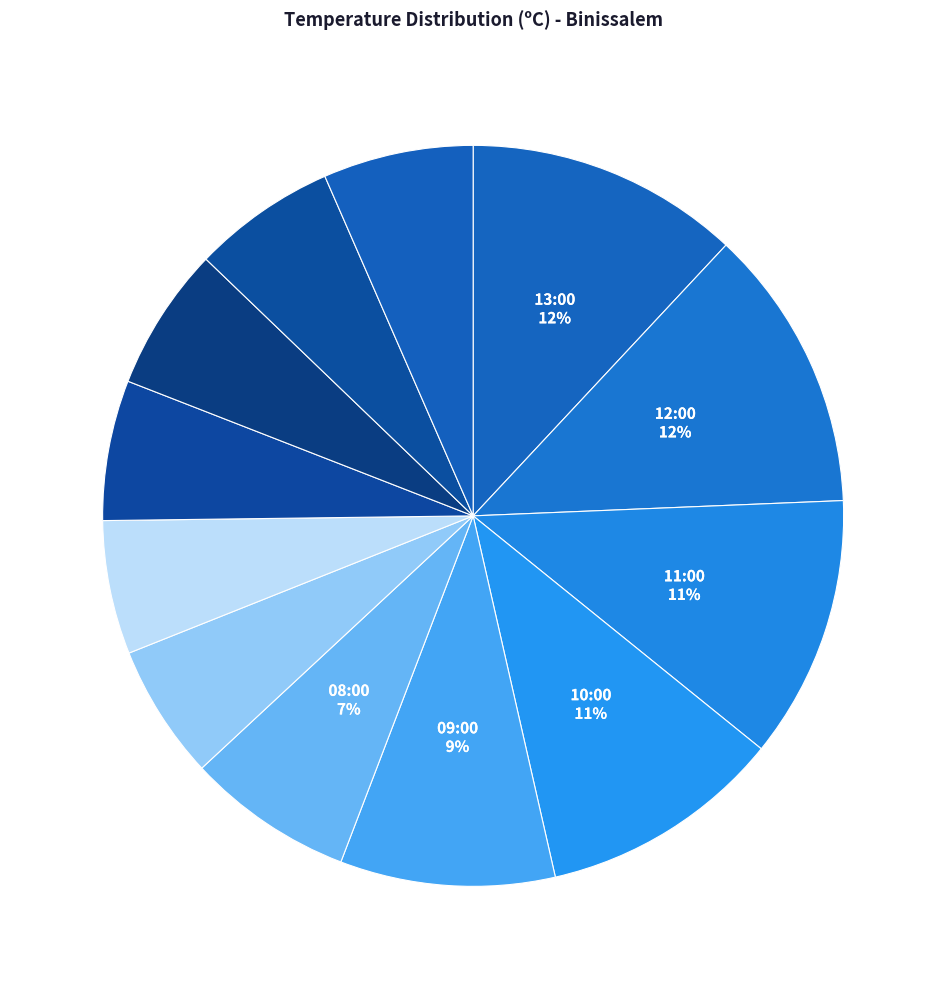

How many segments does this pie chart have?

12